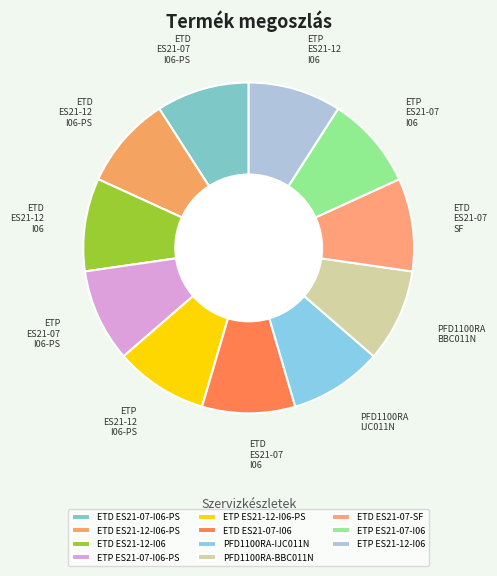

Combined, what portion of the pie is ETP ES21-12-I06 and ETD ES21-07-I06?

18.2%